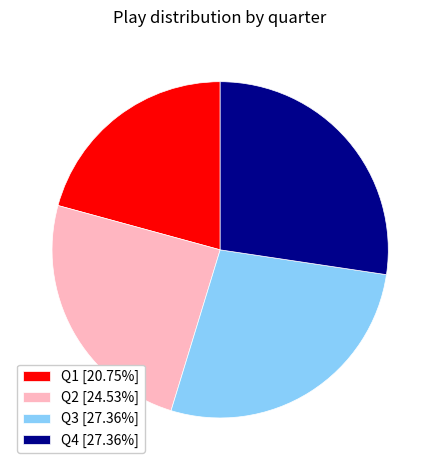

What is the ratio of the value at Q3 to the value at Q1?

1.3